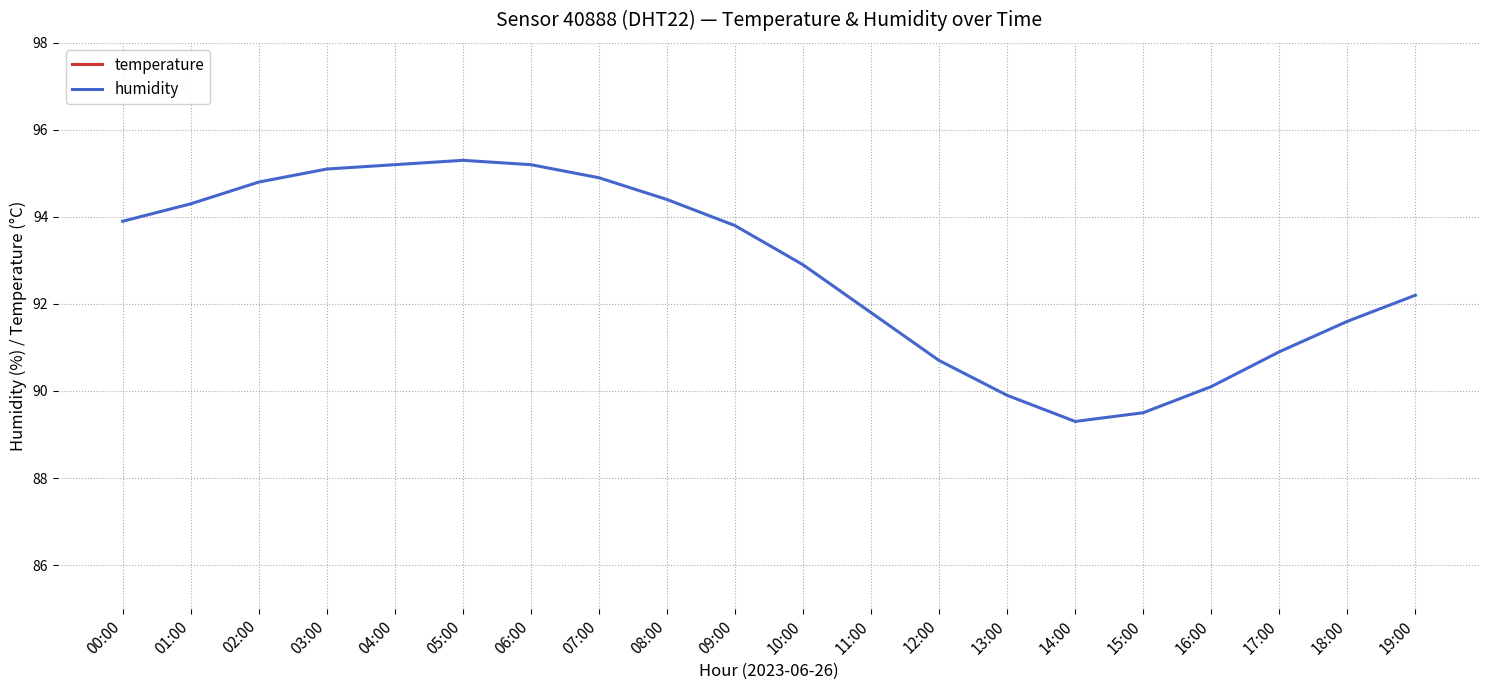

What is the difference between the second highest and minimum values in the humidity series?

5.9